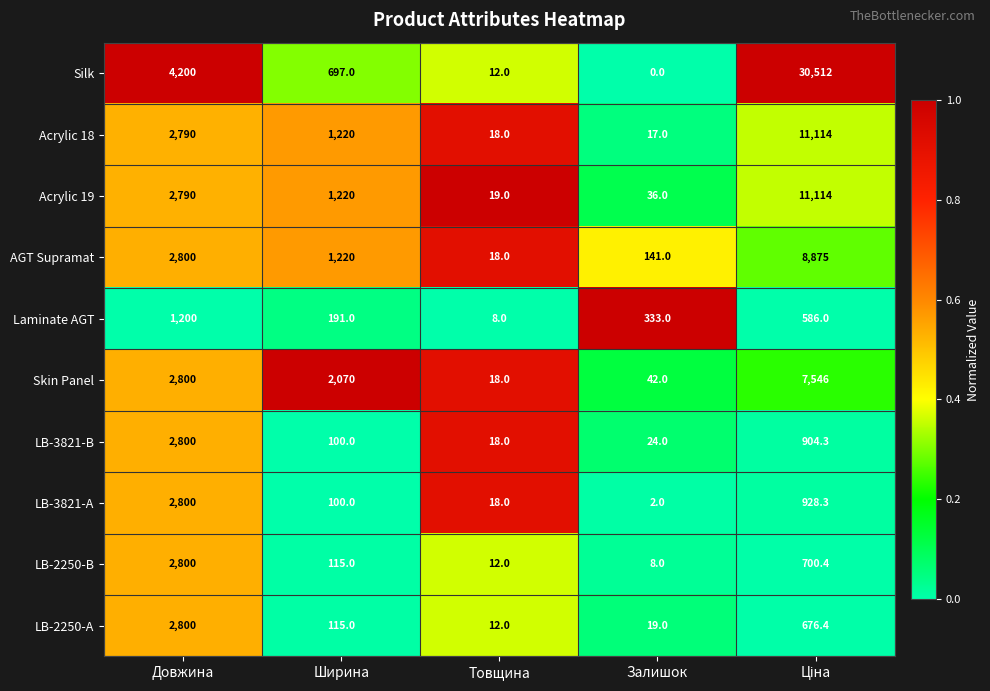

The LB-3821-B series shows 18.0 at Товщина. True or false?

True